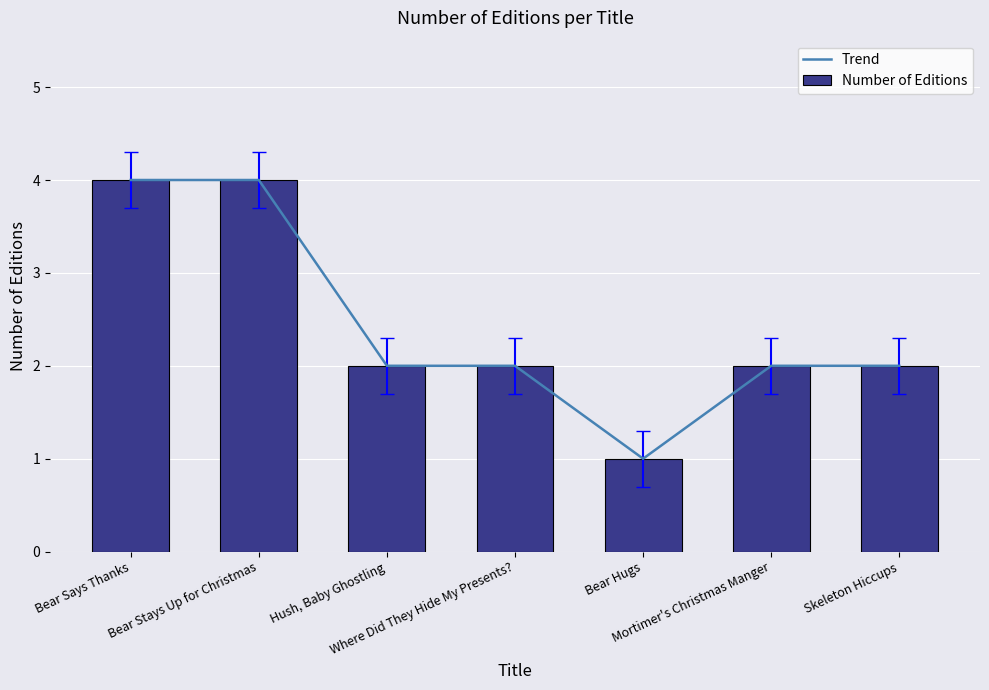

True or false: Trend has a value of 2 at Skeleton Hiccups.

True